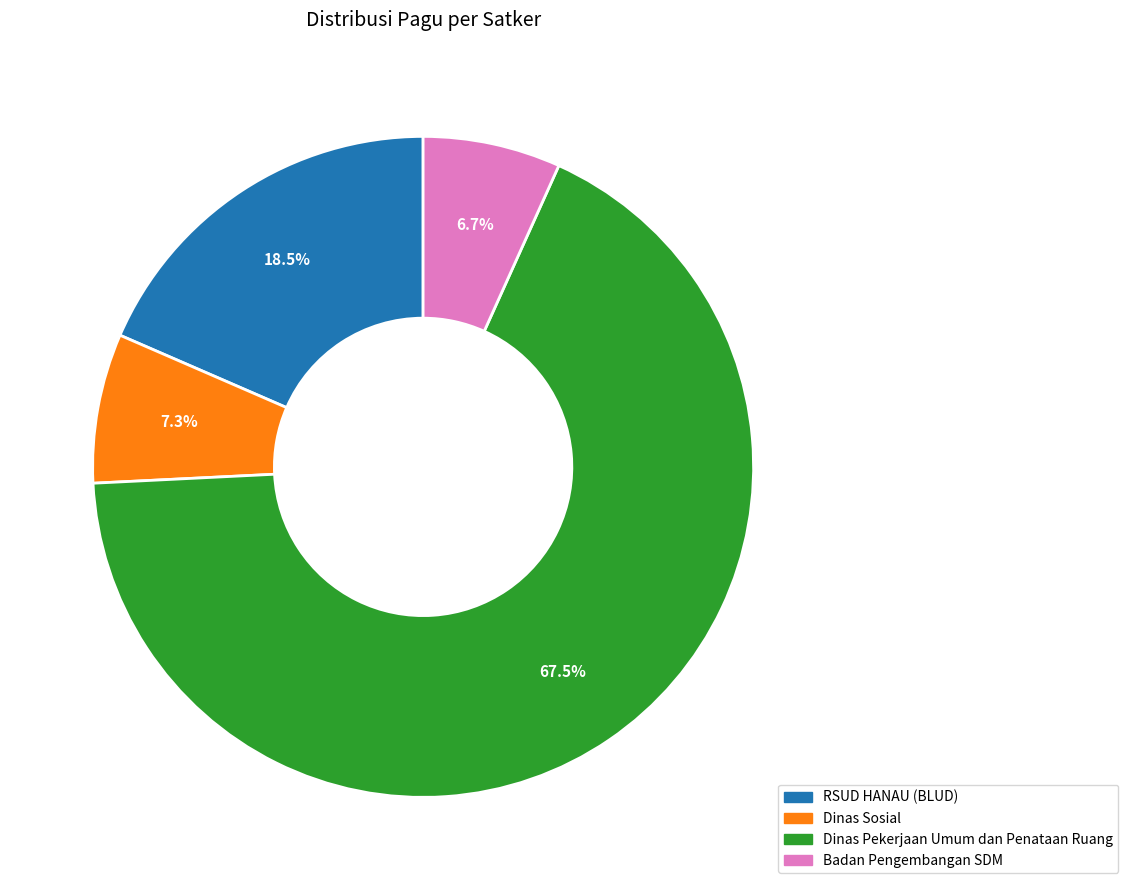

Which slice is the smallest?

Badan Pengembangan SDM